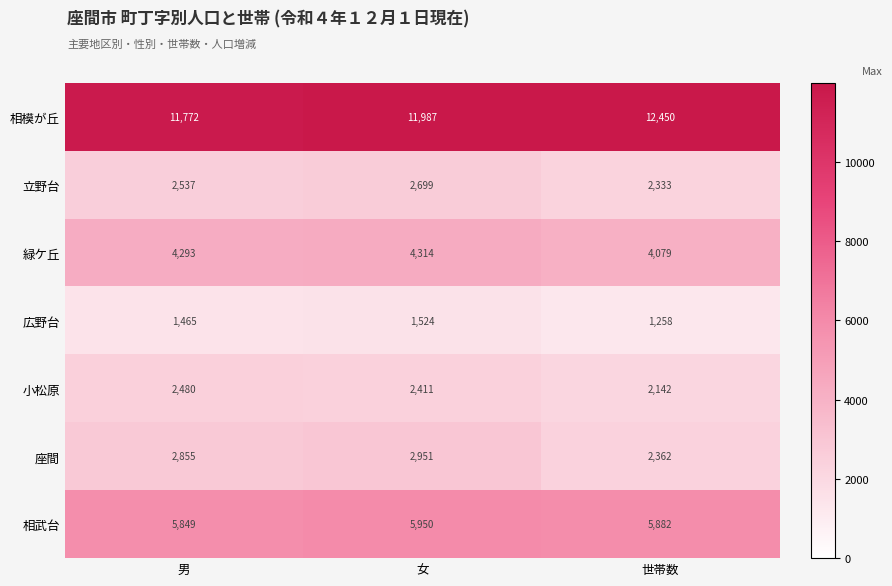

Reading left to right, what are all the values shown in this chart?

相模が丘: 11772	11987	12450
立野台: 2537	2699	2333
緑ケ丘: 4293	4314	4079
広野台: 1465	1524	1258
小松原: 2480	2411	2142
座間: 2855	2951	2362
相武台: 5849	5950	5882